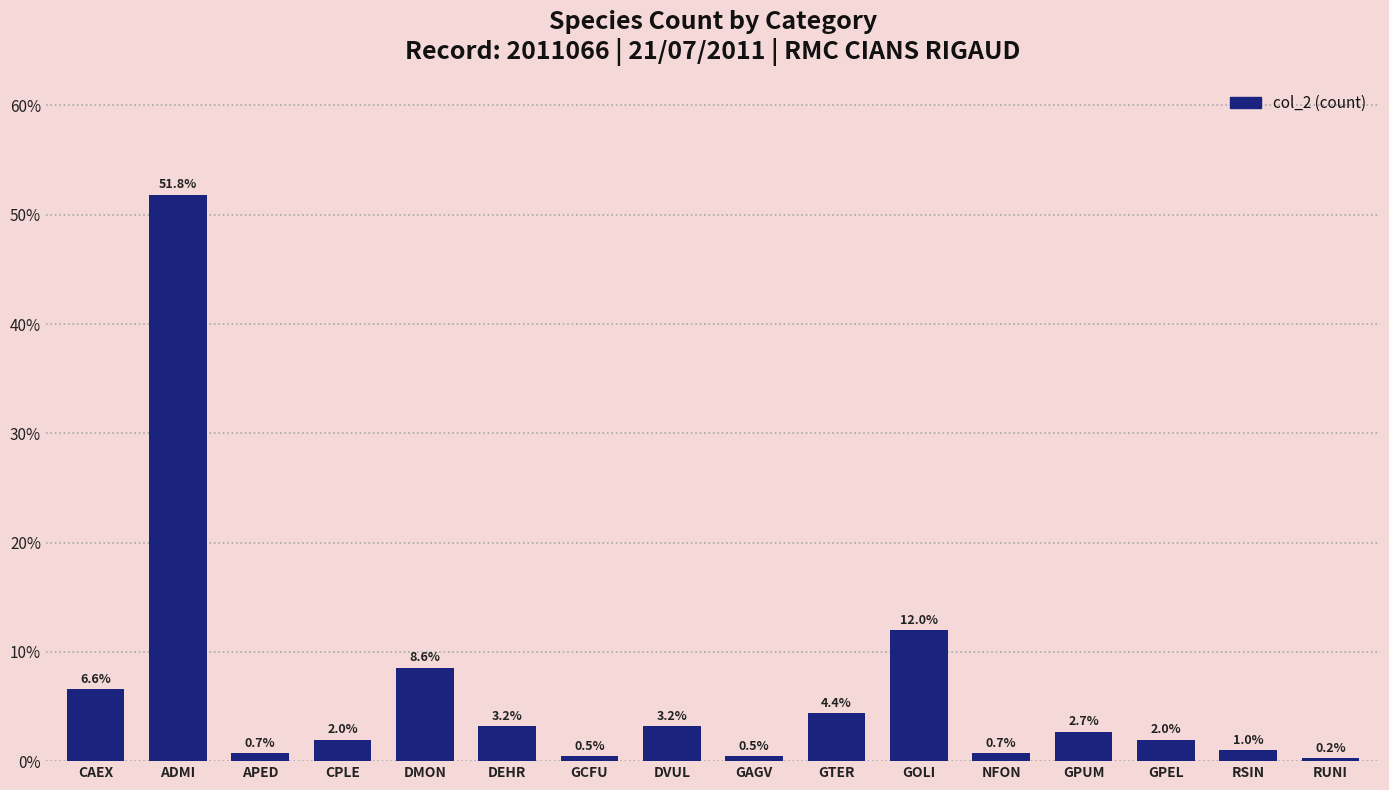

Does the chart contain any negative values?

No